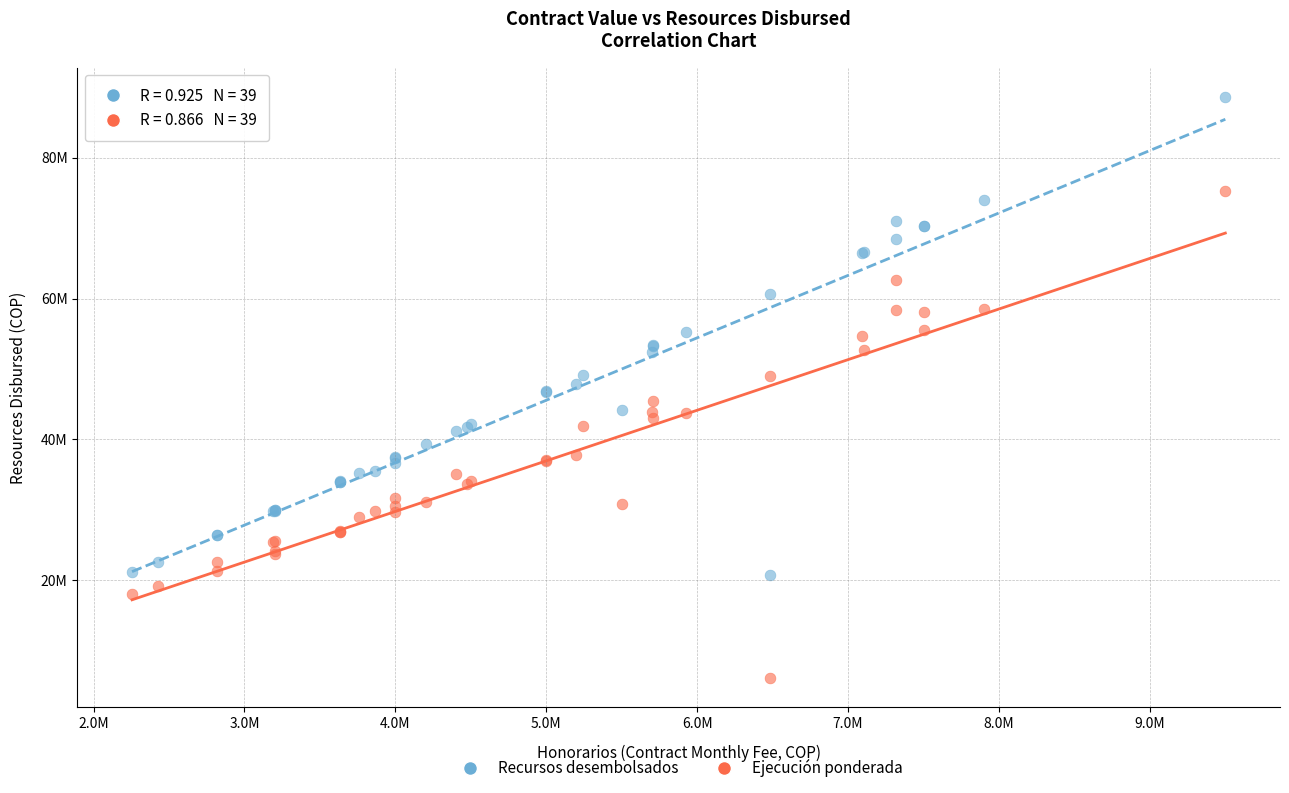

What are all the series names shown in the legend?

Recursos desembolsados, Ejecución ponderada